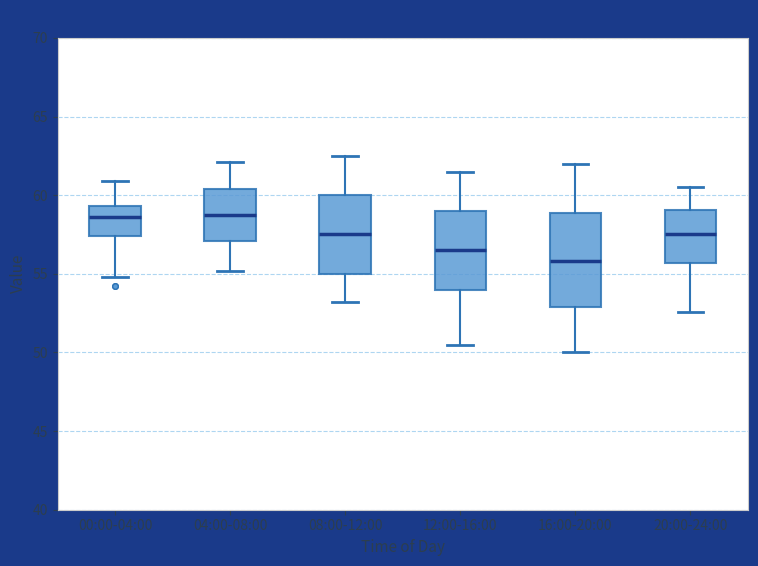

Comparing the boxes themselves (not the whiskers), which one is the tallest?

16:00-20:00